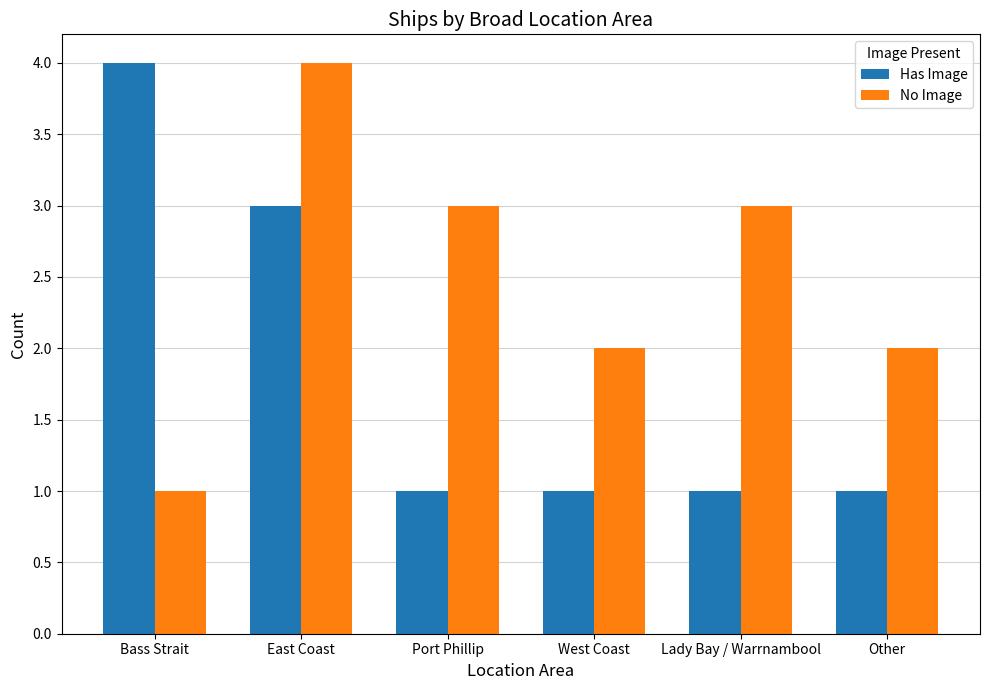

List the series in order of their overall mean, lowest first.

Has Image, No Image